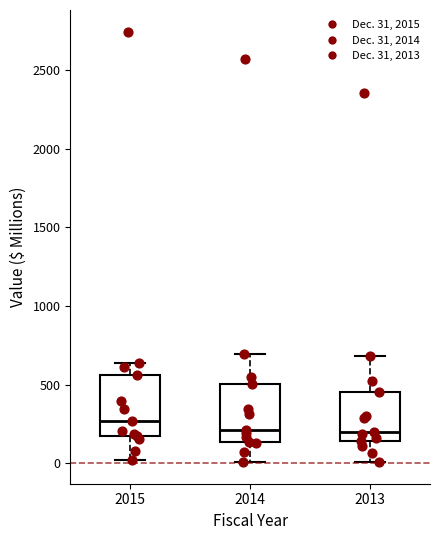

Reading left to right, read every box against the y-axis: the position of its median line, the range the box covers, and the ends of its whiskers. The values are not printed on the chart, so give them approximately, as read against the axis.

2015: median 250, box 150 to 550, whiskers 0 to 650
2014: median 200, box 150 to 500, whiskers 0 to 700
2013: median 200, box 150 to 450, whiskers 0 to 700